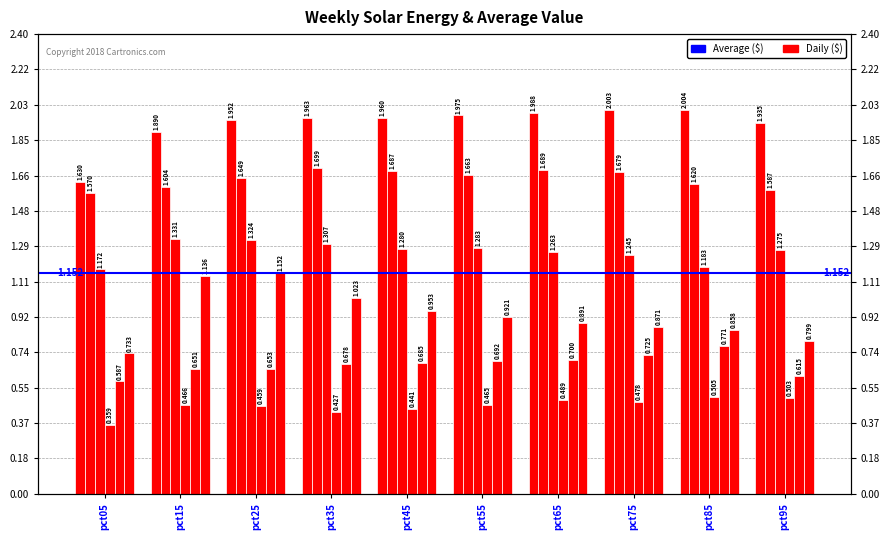

Which category has the highest value across all series?

pct85